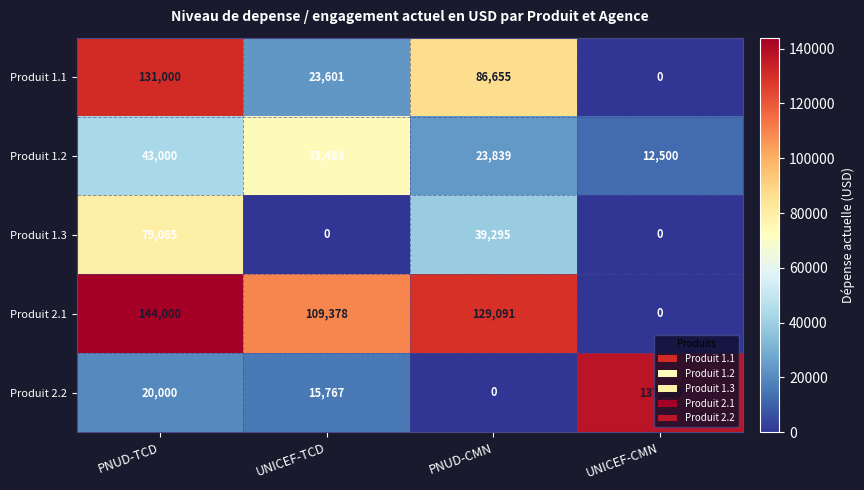

True or false: Produit 2.1 has a value of 109378 at UNICEF-TCD.

True